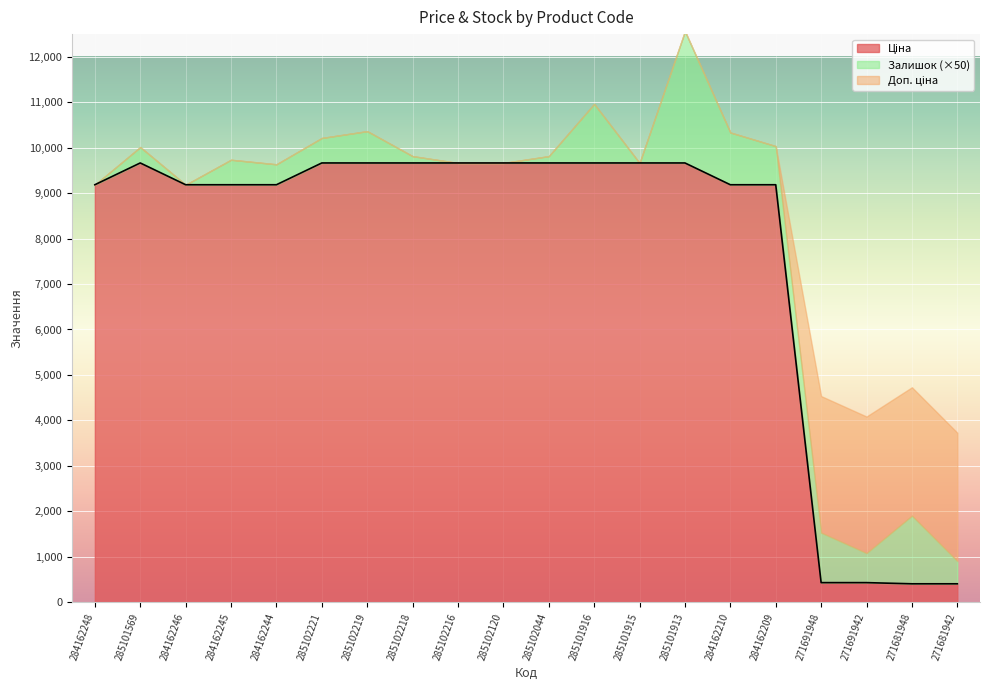

At which category is the sum across all series the highest?

285101913